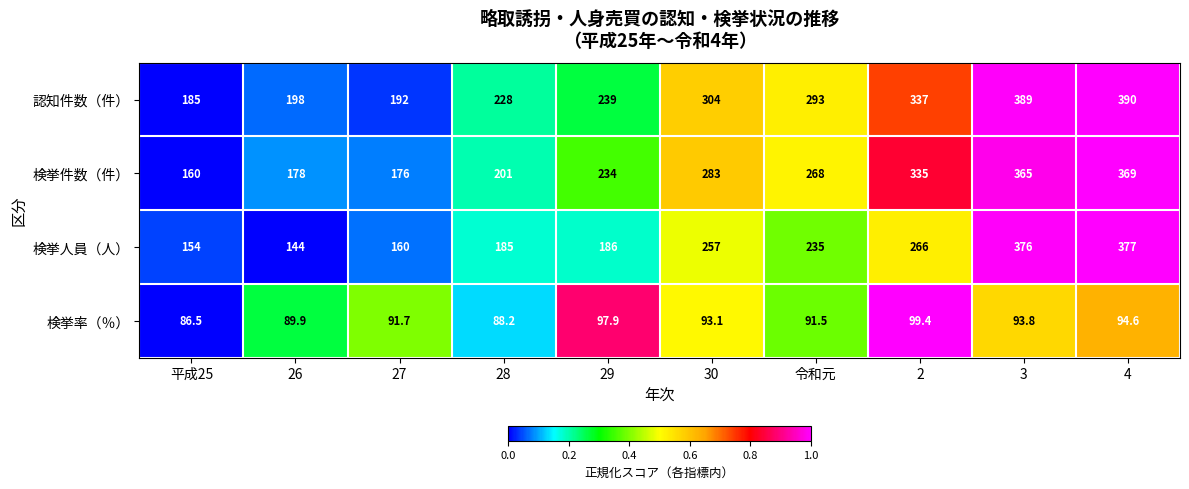

True or false: 検挙件数（件） has a value of 257.2 at 26.

False